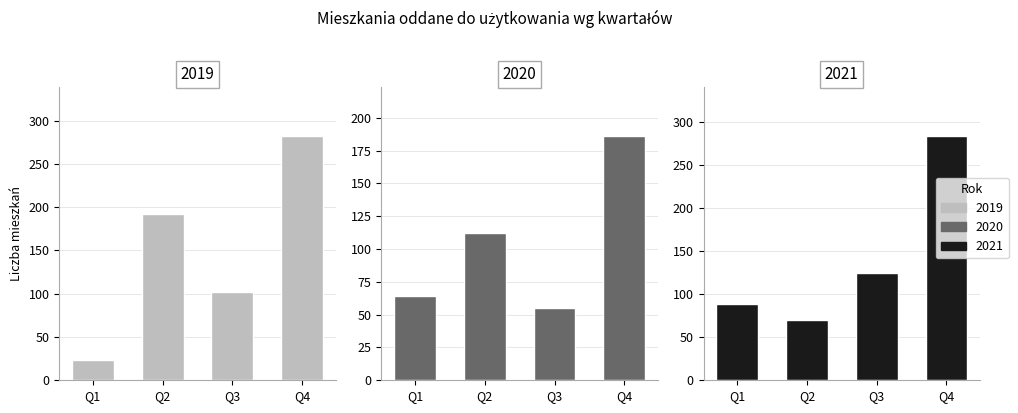

What is the spread (max minus min) of values at Q3?

70